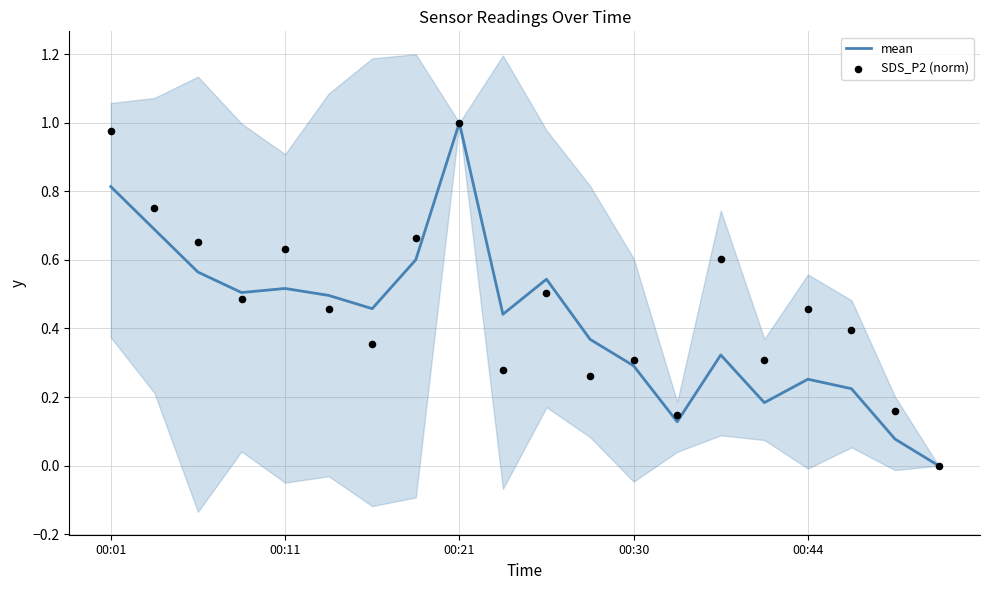

Which series has the largest Y range (max minus min)?

mean